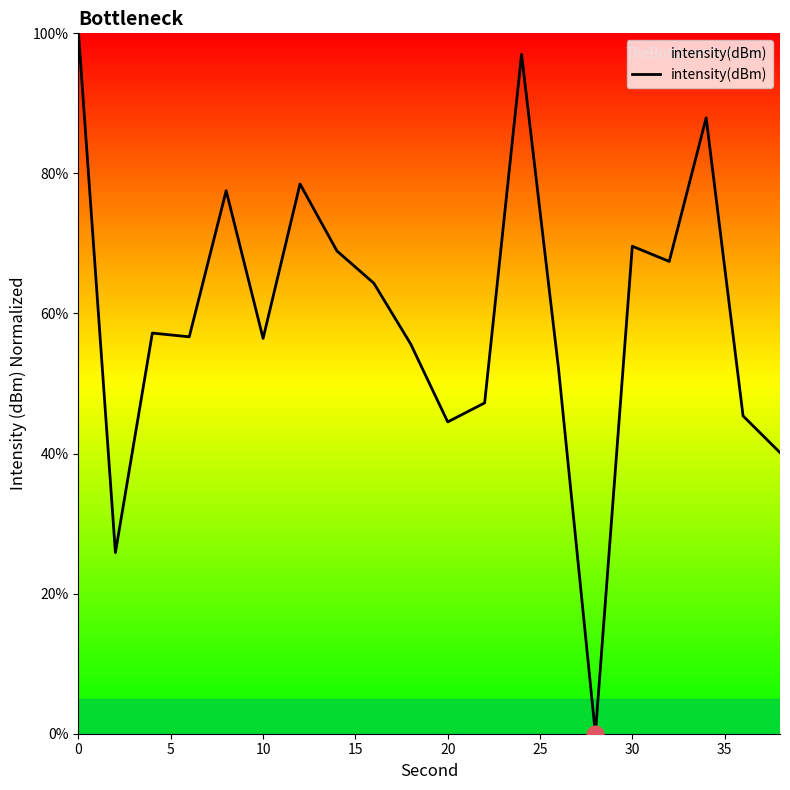

What is the difference between the maximum and minimum values?

100.0